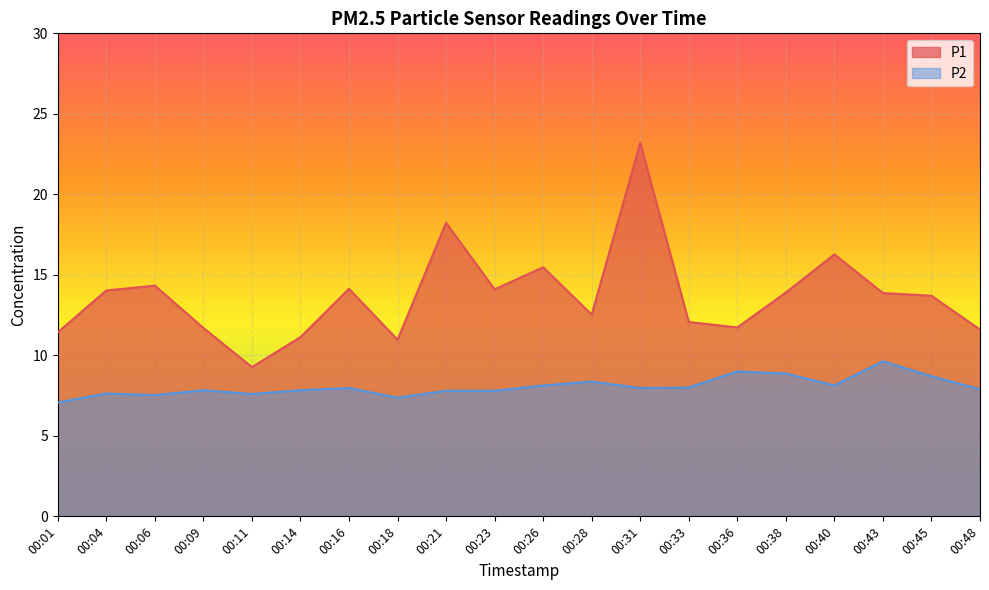

Between 00:06 and 00:43, which series saw the biggest shift?

P2